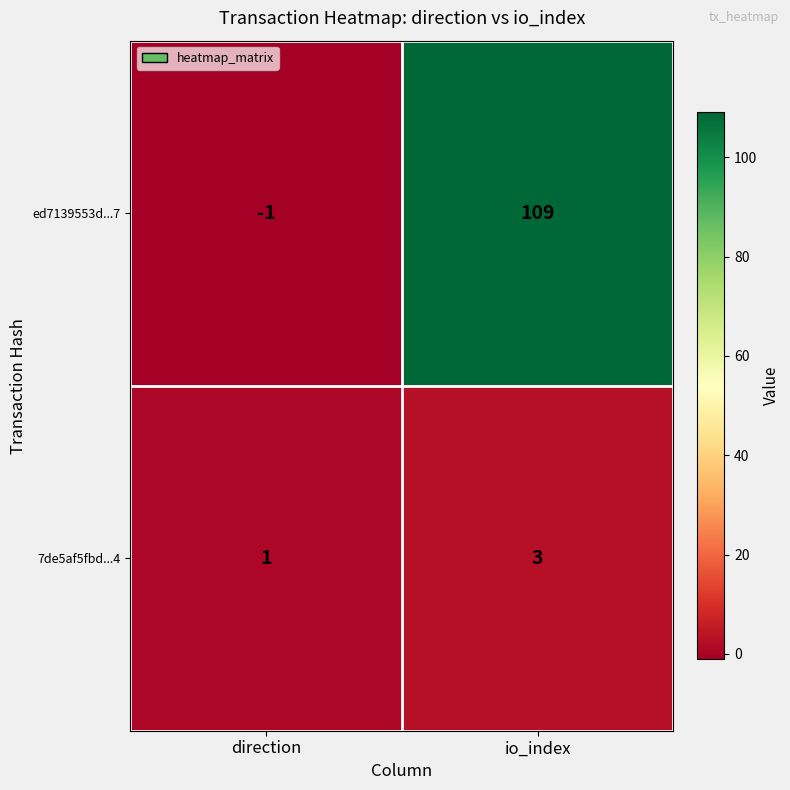

Which category has the lowest value across all series?

direction